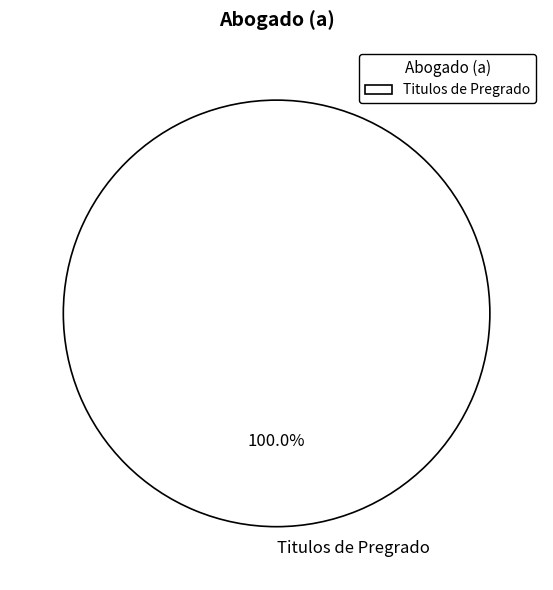

Rank the categories by value from highest to lowest.

Titulos de Pregrado